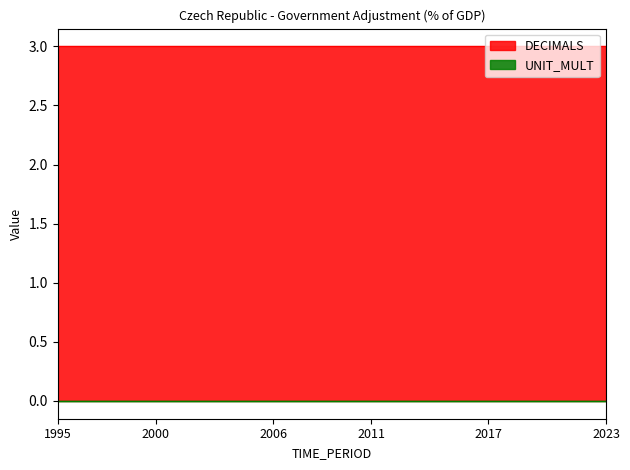

How many data points does each series have?

29